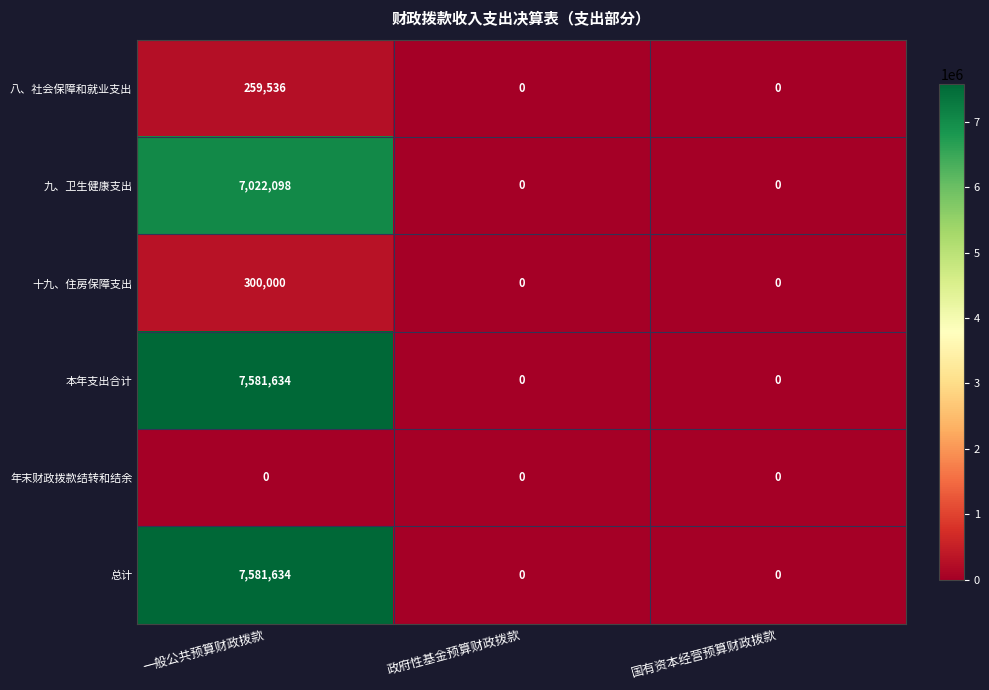

What is the difference between the maximum and second lowest values in the 十九、住房保障支出 series?

300000